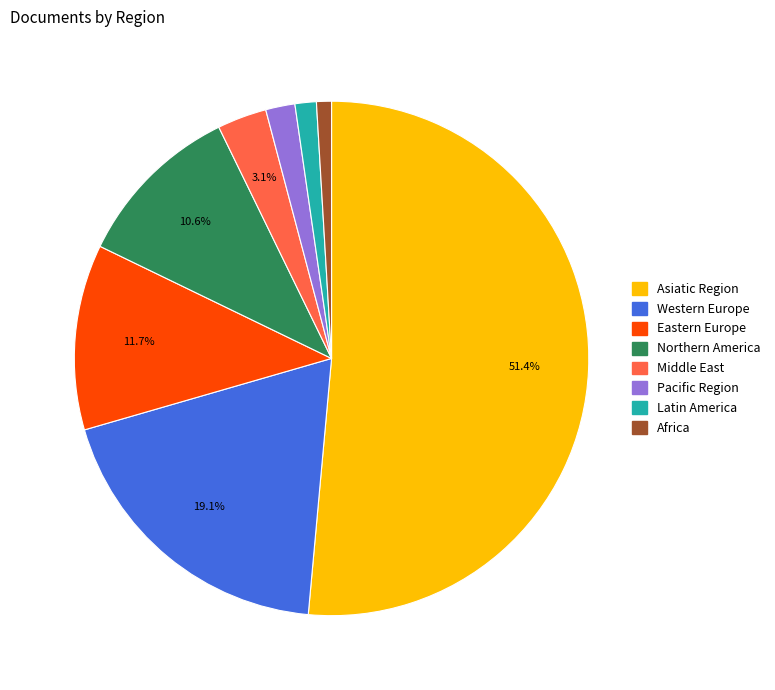

Is there any slice that represents more than half of the pie?

Yes